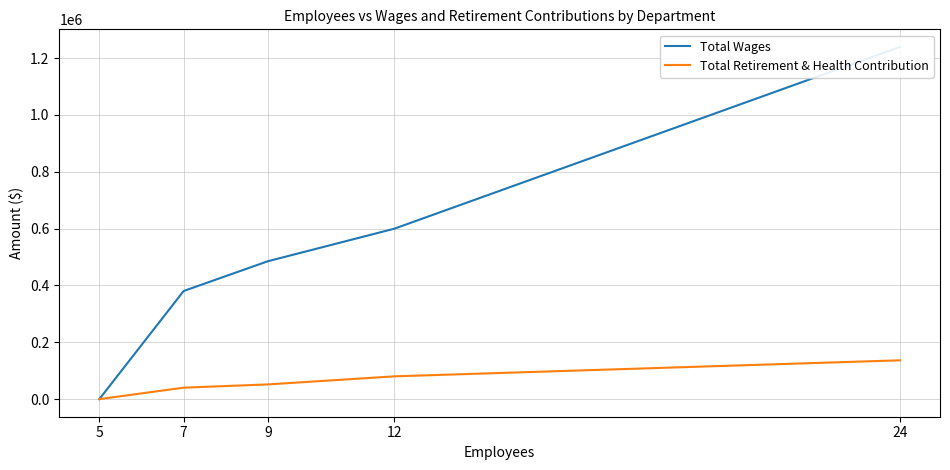

How many categories are shown in the chart?

5